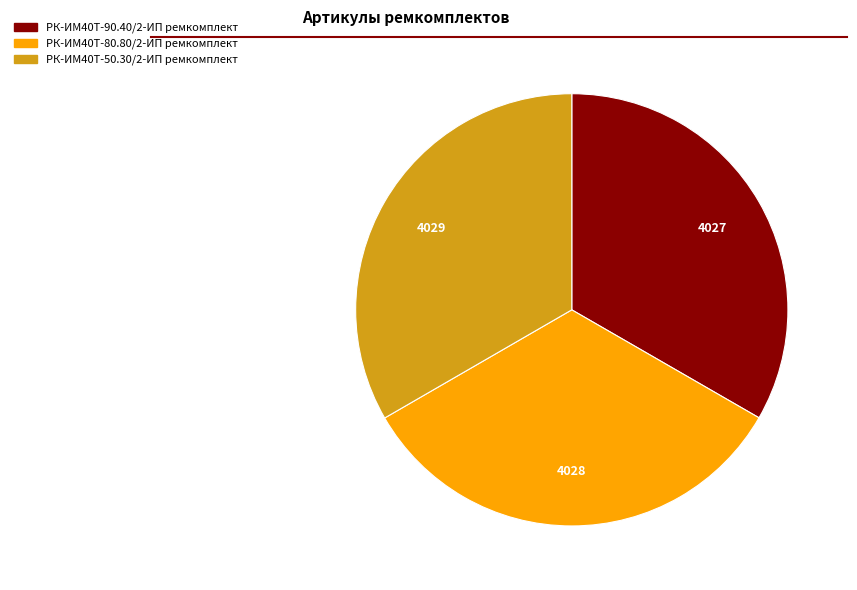

Is there any slice that represents more than half of the pie?

No